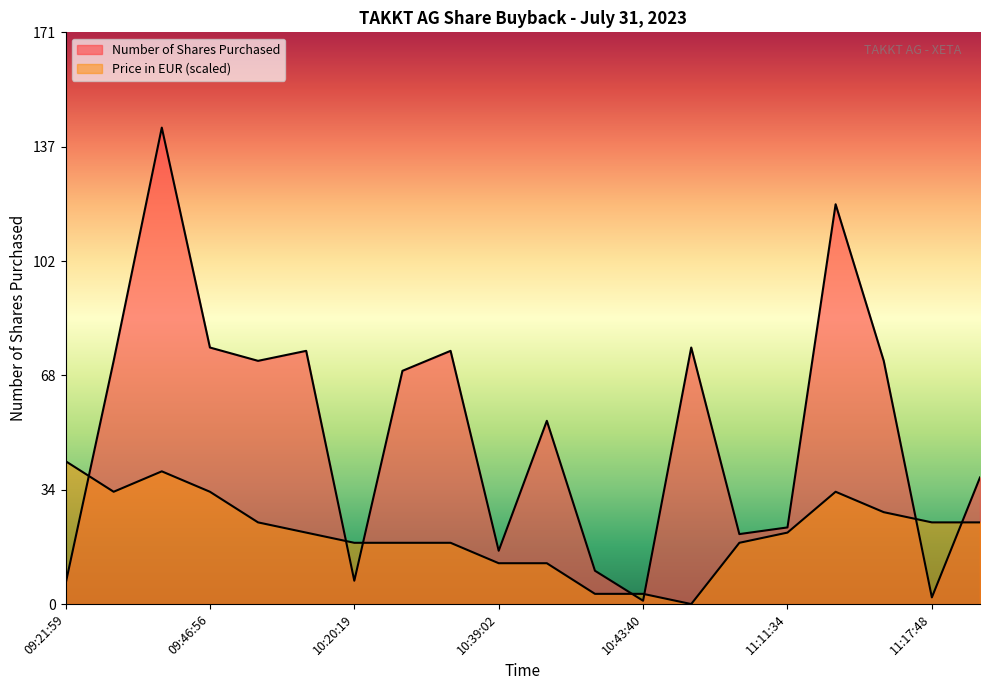

At which category does the chart reach its minimum across all series?

10:48:46